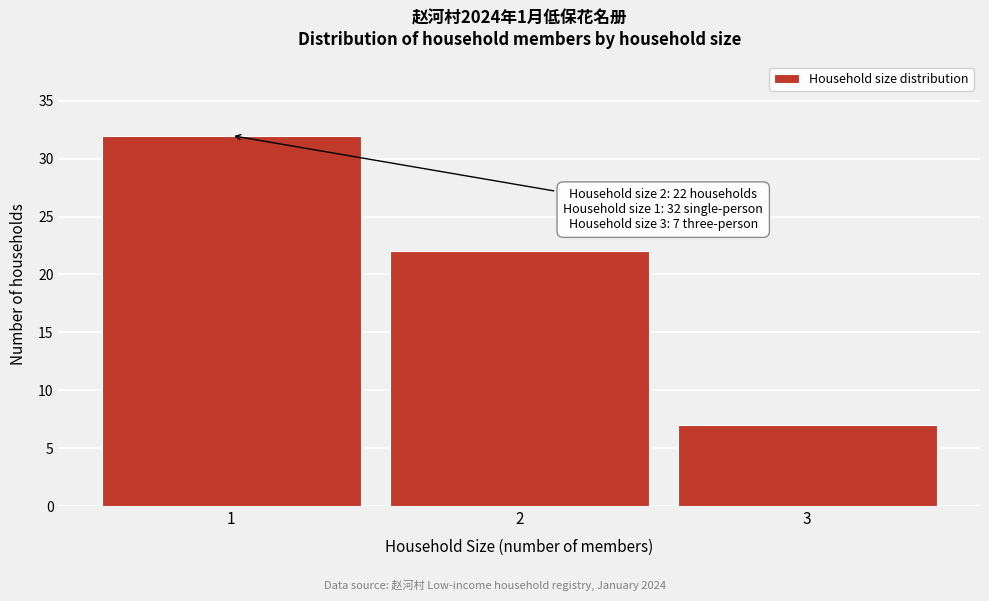

Reading left to right, extract all data points from this chart.

1=32	2=22	3=7